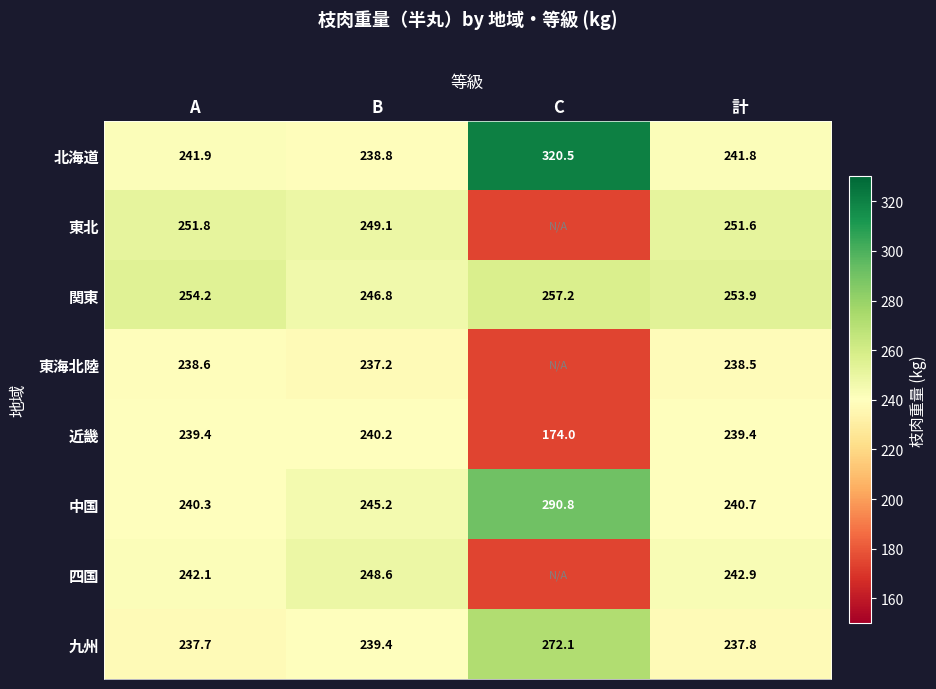

Which series changed the most between B and 計?

関東